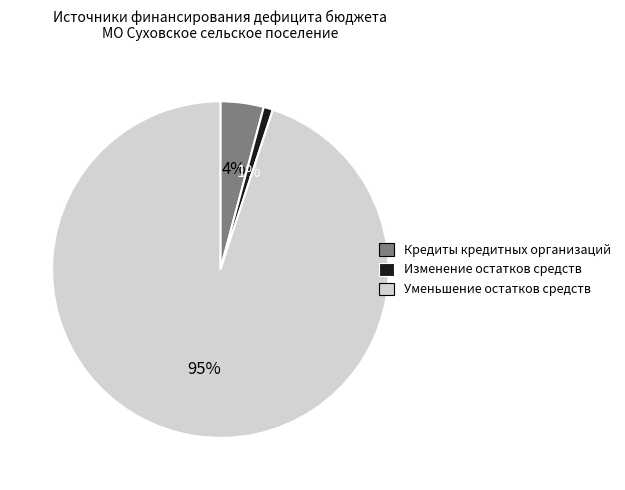

Do Уменьшение остатков средств and Кредиты кредитных организаций together represent more than half of the pie?

Yes